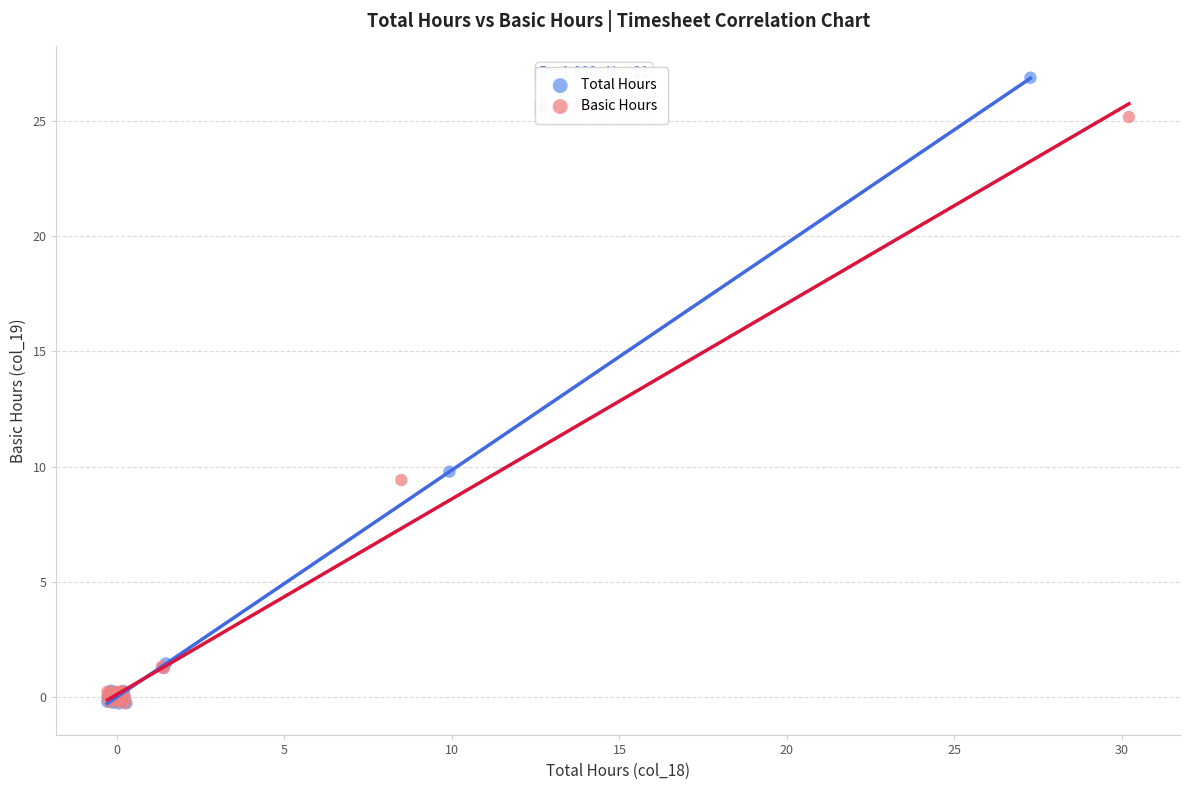

Which series reaches the maximum Y coordinate?

Total Hours